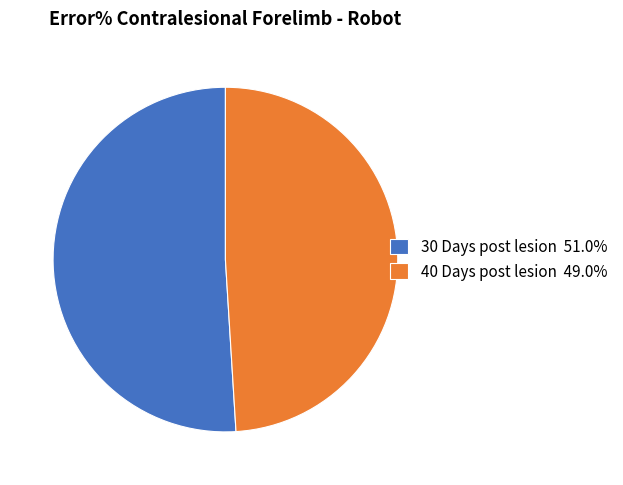

What is the majority slice?

30 Days post lesion